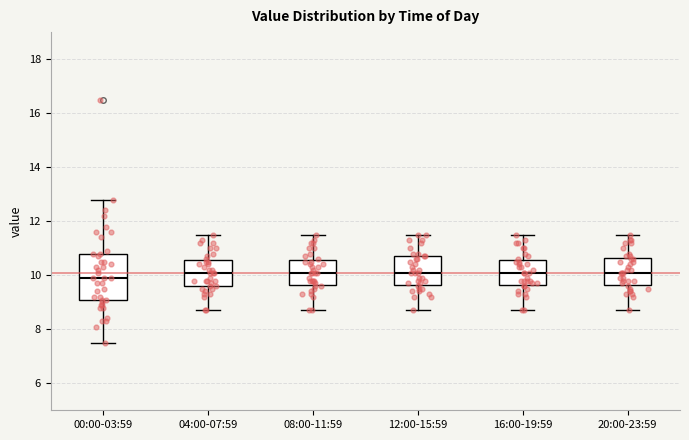

Reading left to right, transcribe this box plot: for each box, give where its median line is, the range the box spans, and where its two whiskers end, as read against the y-axis. The values are not printed on the chart, so give them approximately, as read against the axis.

00:00-03:59: median 10.0, box 9.0 to 10.8, whiskers 7.6 to 12.8
04:00-07:59: median 10.2, box 9.6 to 10.6, whiskers 8.8 to 11.6
08:00-11:59: median 10.2, box 9.6 to 10.6, whiskers 8.8 to 11.6
12:00-15:59: median 10.2, box 9.6 to 10.8, whiskers 8.8 to 11.6
16:00-19:59: median 10.2, box 9.6 to 10.6, whiskers 8.8 to 11.6
20:00-23:59: median 10.2, box 9.6 to 10.6, whiskers 8.8 to 11.6